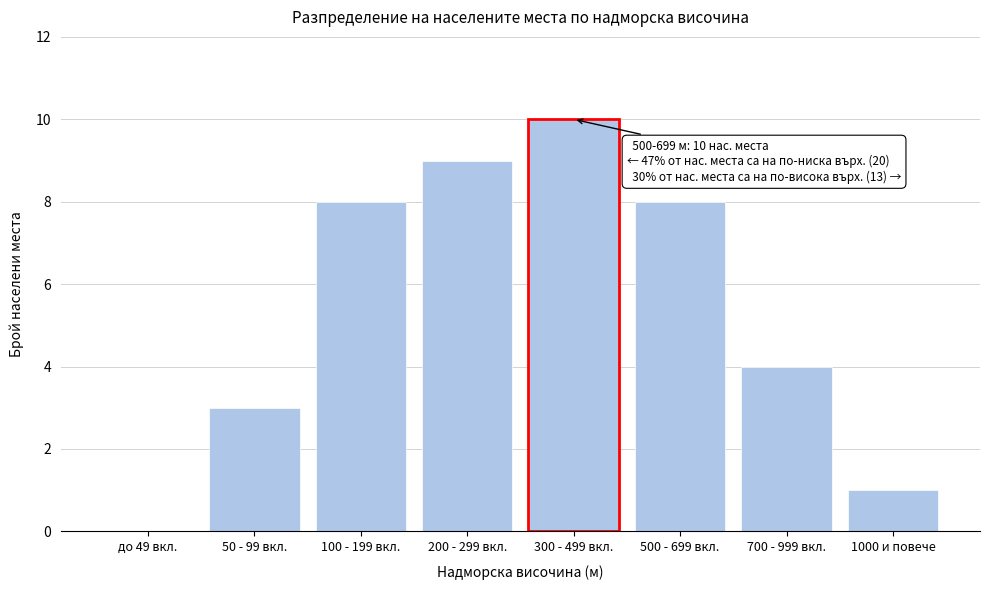

Reading left to right, extract all data points from this chart.

до 49 вкл.=0	50 - 99 вкл.=3	100 - 199 вкл.=8	200 - 299 вкл.=9	300 - 499 вкл.=10	500 - 699 вкл.=8	700 - 999 вкл.=4	1000 и повече=1